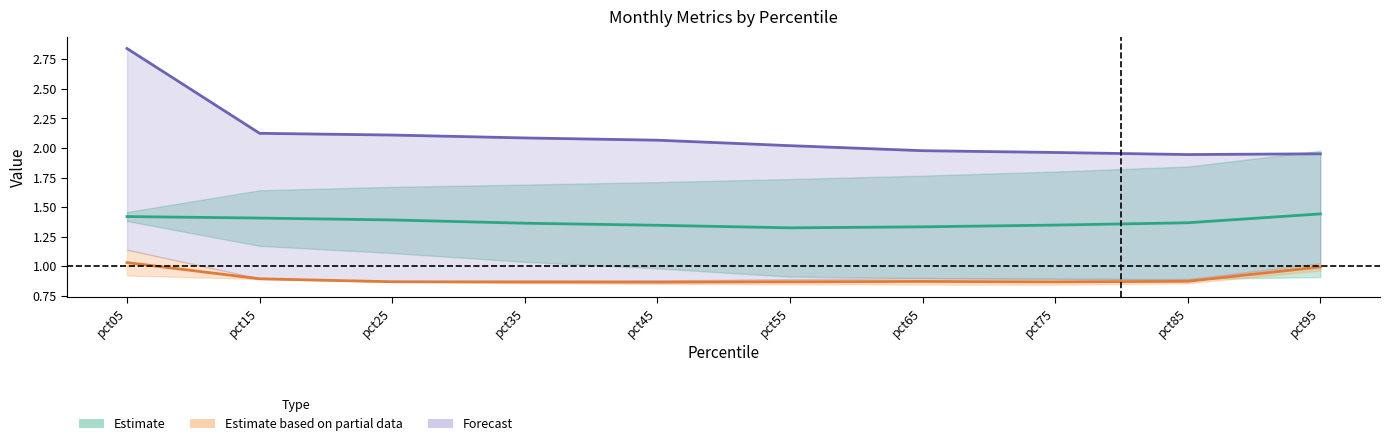

Where is Estimate (Oct+Feb)/2 nearest to the value 1?

pct55